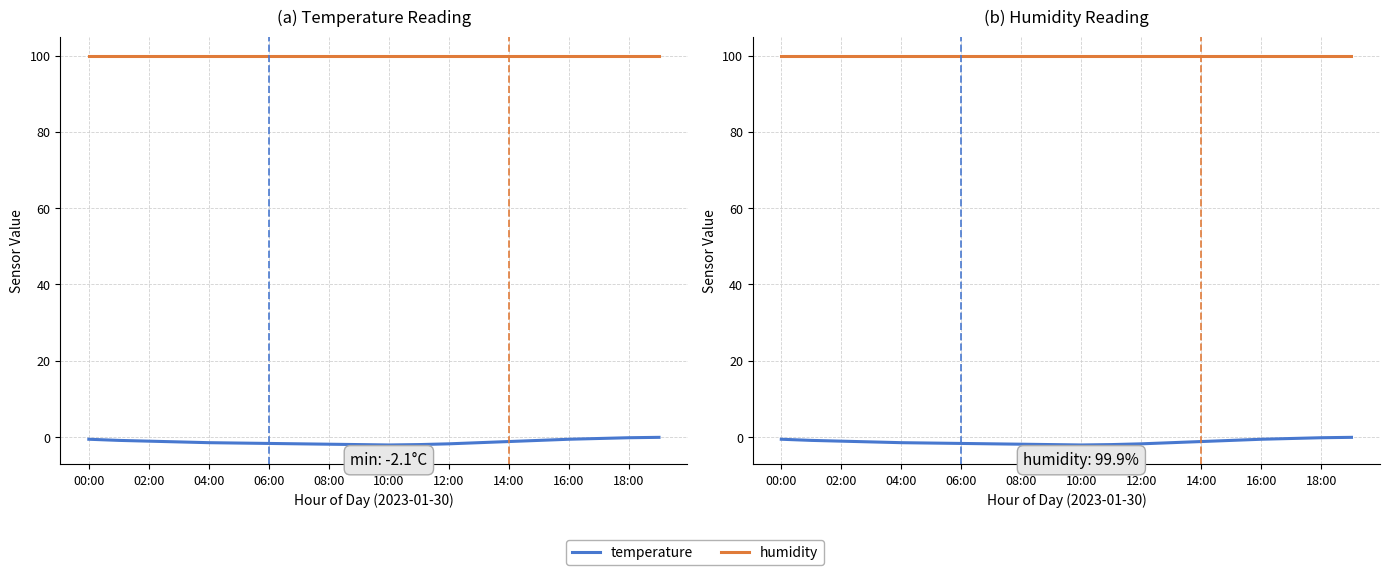

List the series in order of their peak value, highest first.

humidity, temperature